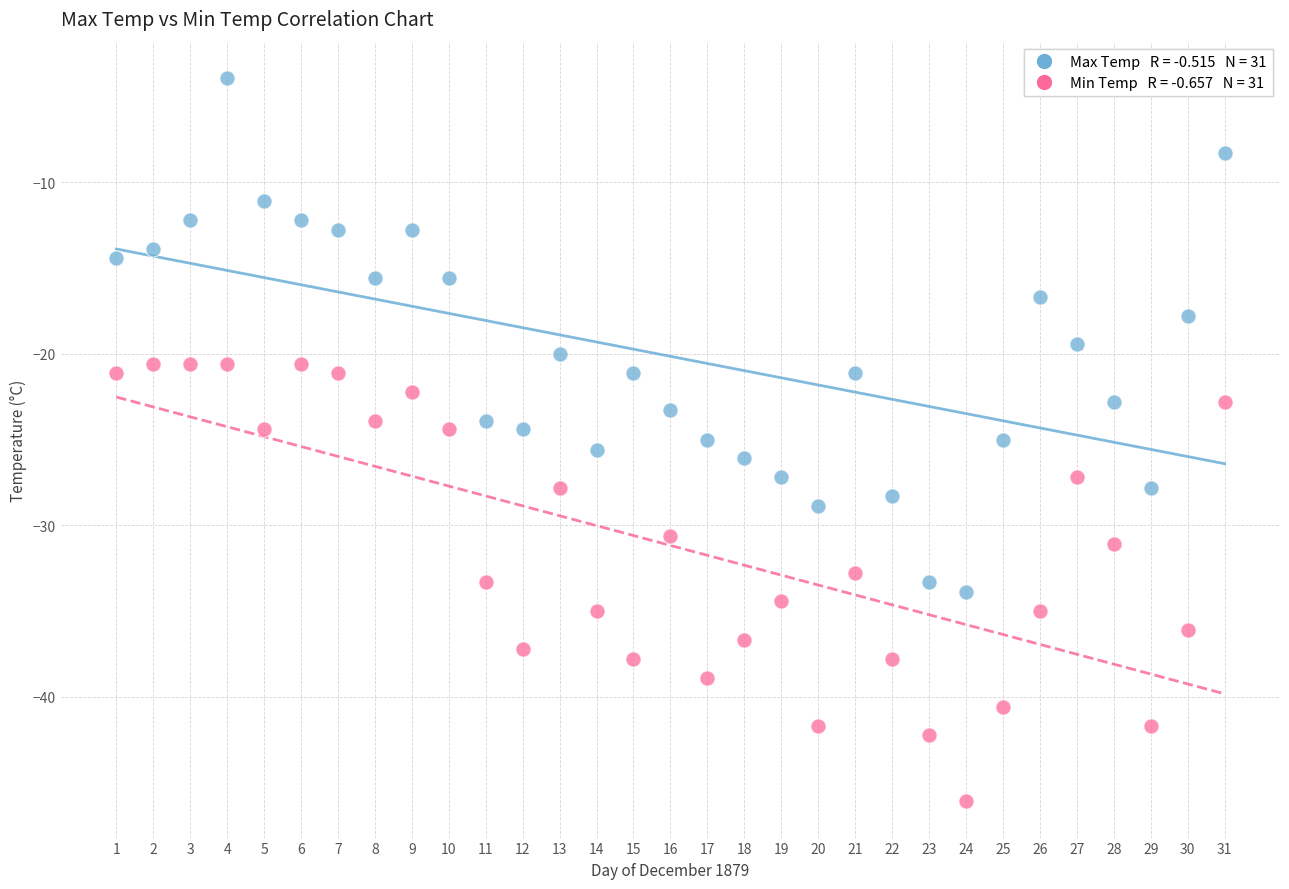

Across all data points, what is the range of X values (max minus min)?

30.0